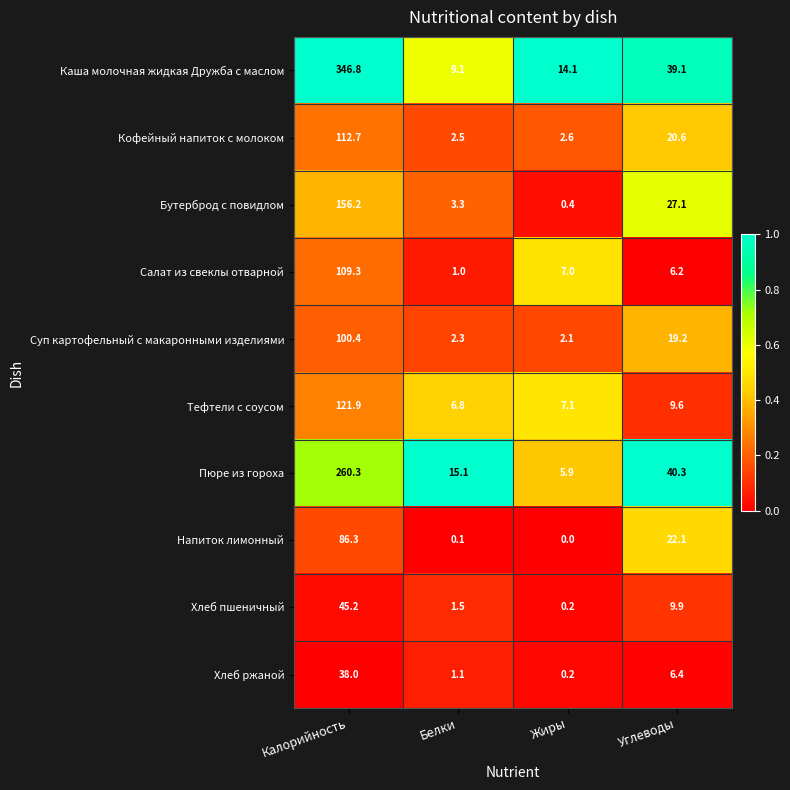

Count the number of data series in this chart.

10